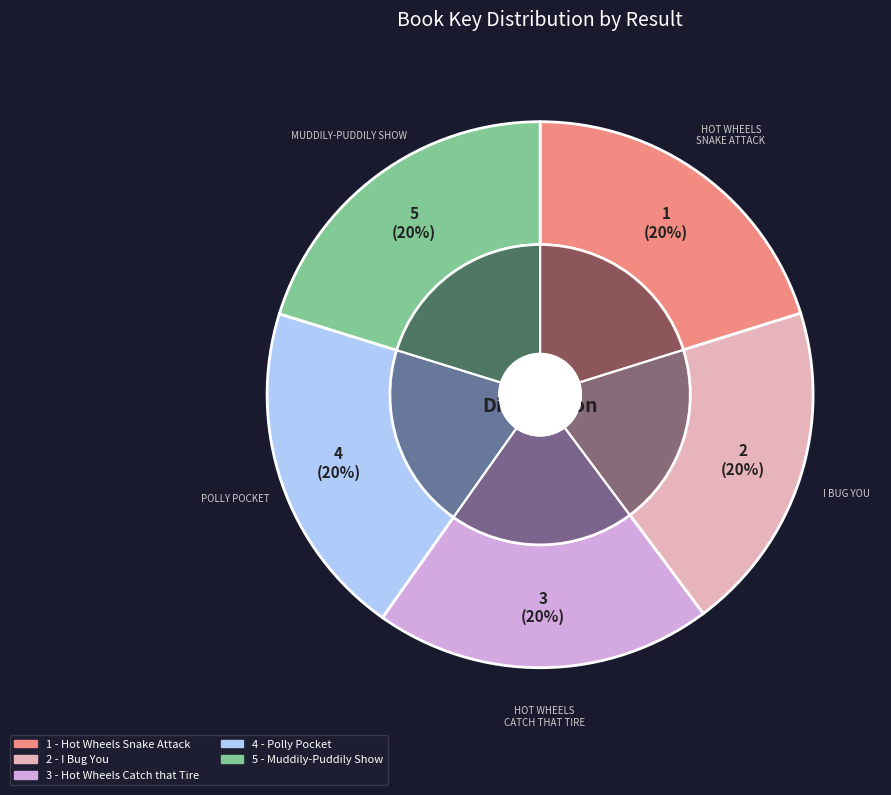

To the nearest percent, what is the average slice percentage?

20%